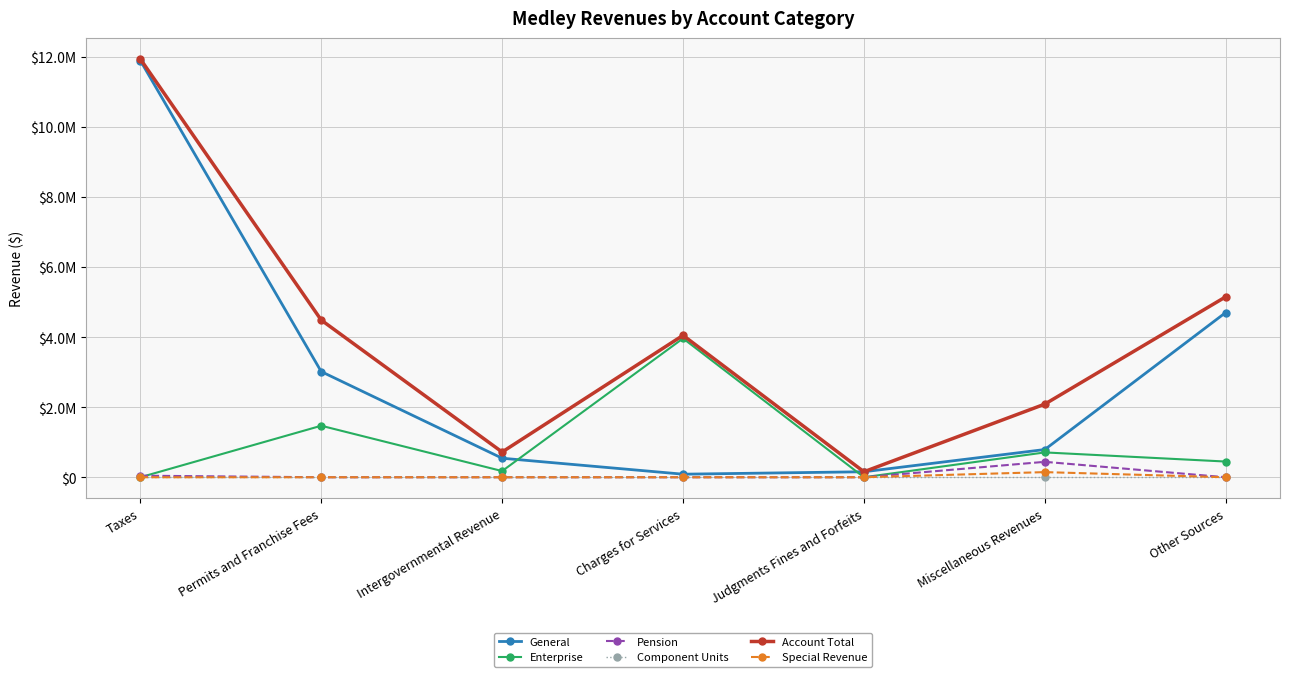

Which series has the largest total across all categories?

Account Total